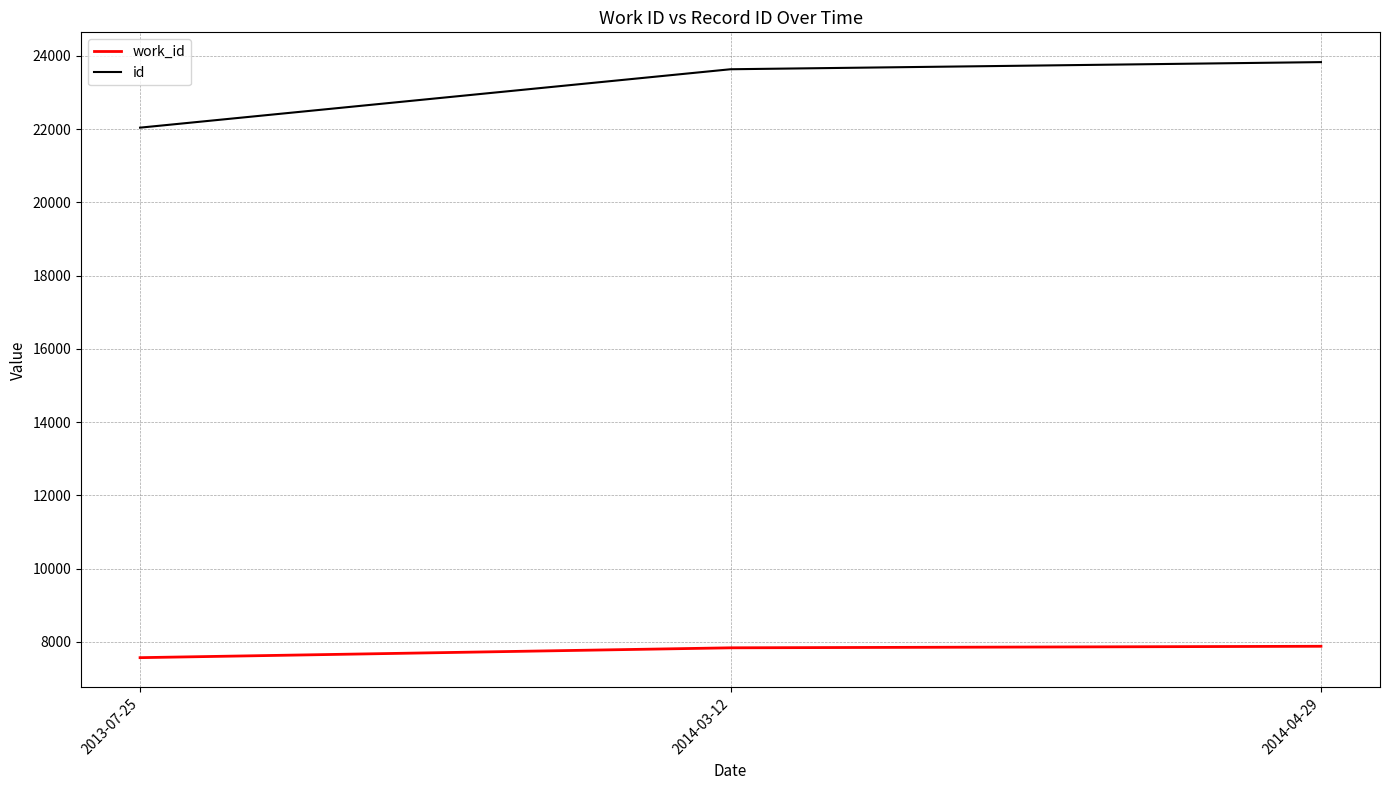

Which series has the largest total across all categories?

id